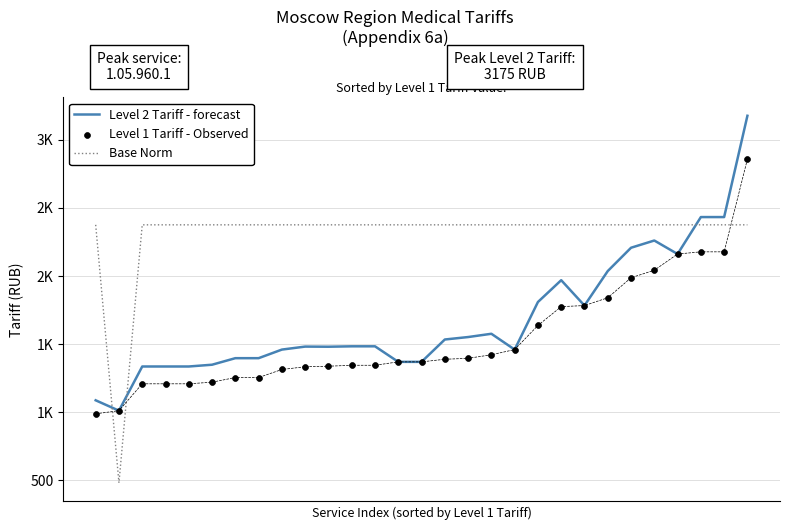

At which category is the sum across all series the highest?

28